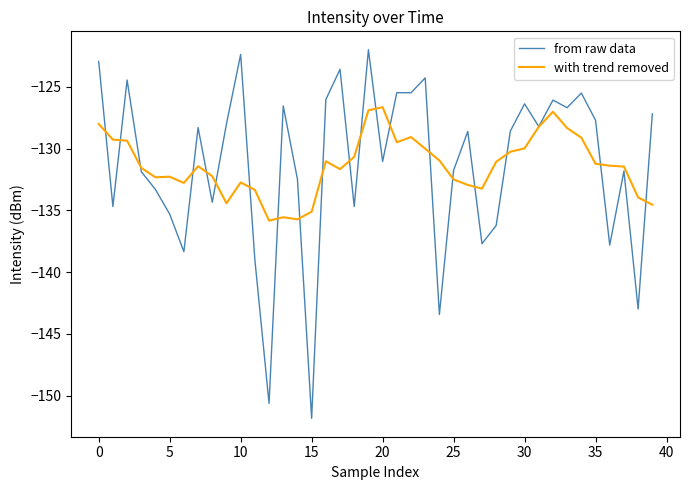

Which series has the widest spread of values?

from raw data